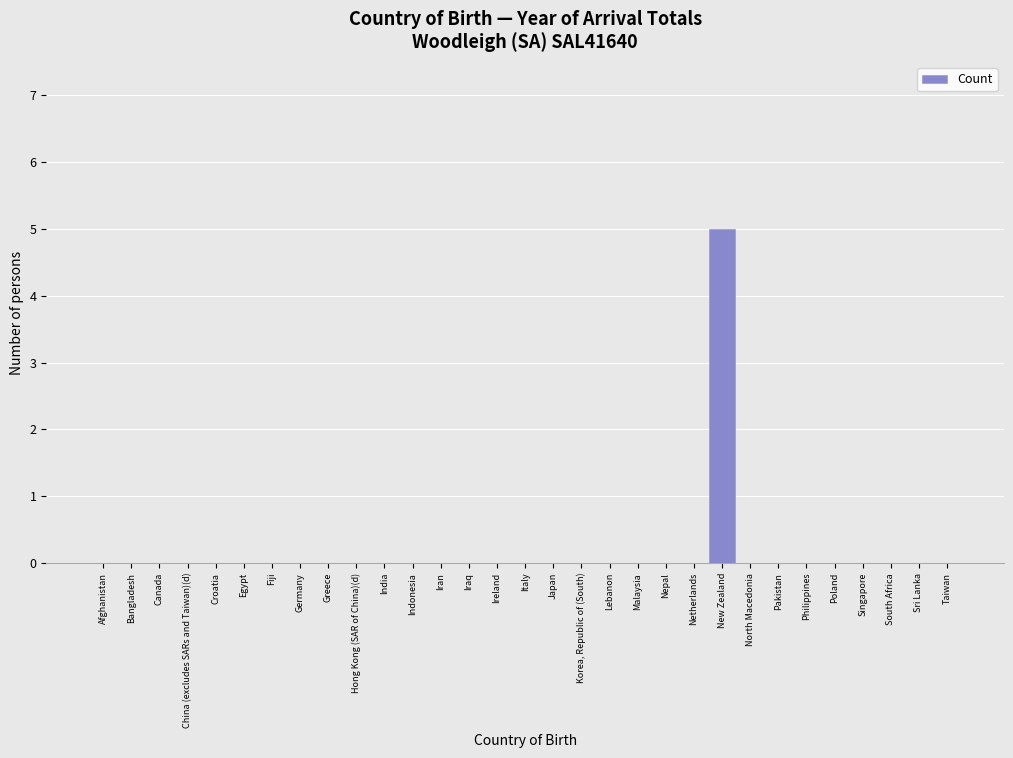

What is the maximum value shown in the chart?

5